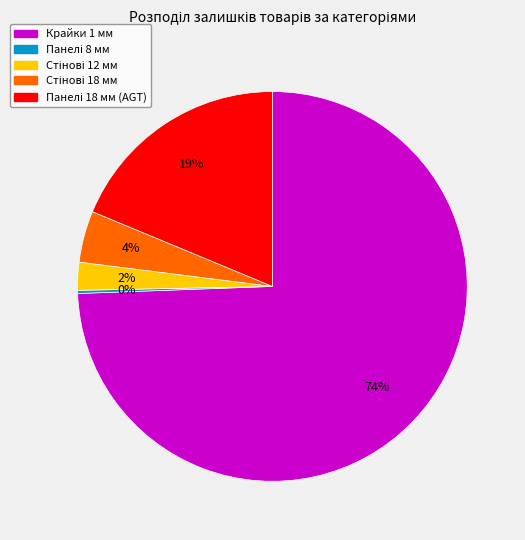

To the nearest percent, what is the average slice percentage?

20%